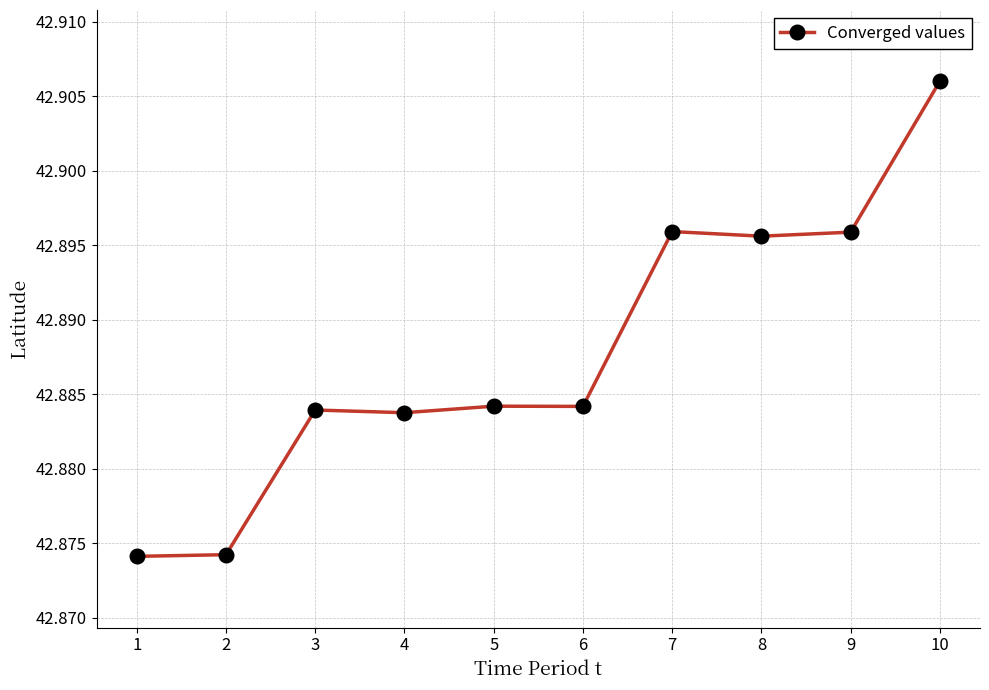

How many values are between 42 and 43?

10